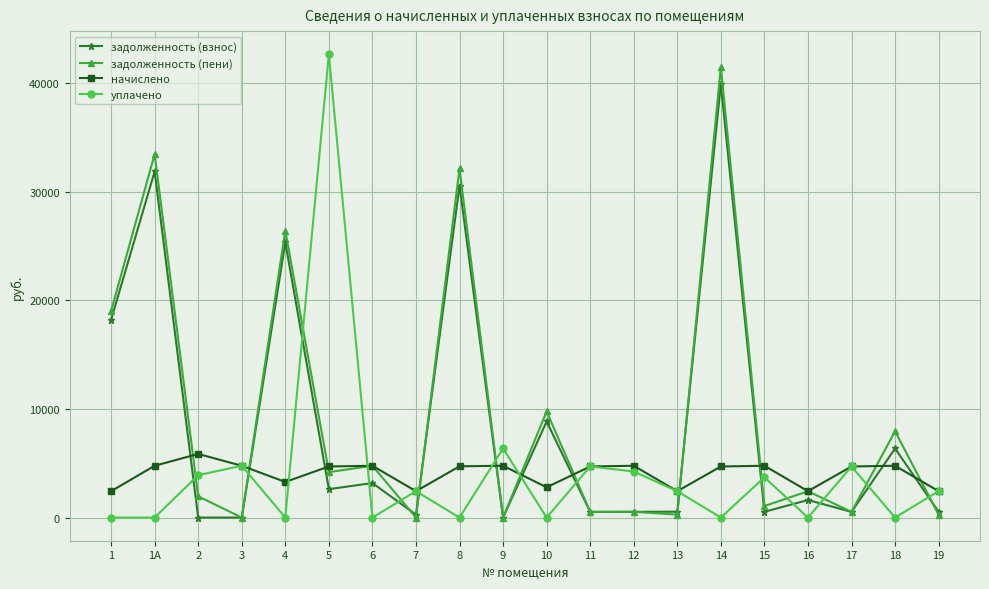

At 10, list the series in order from largest to smallest.

задолженность (пени), задолженность (взнос), начислено, уплачено